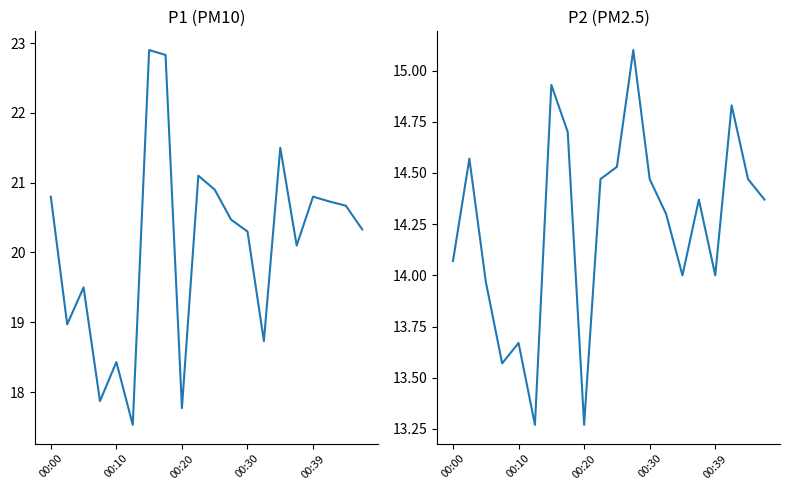

How many interior local peaks does the P1 series have?

6